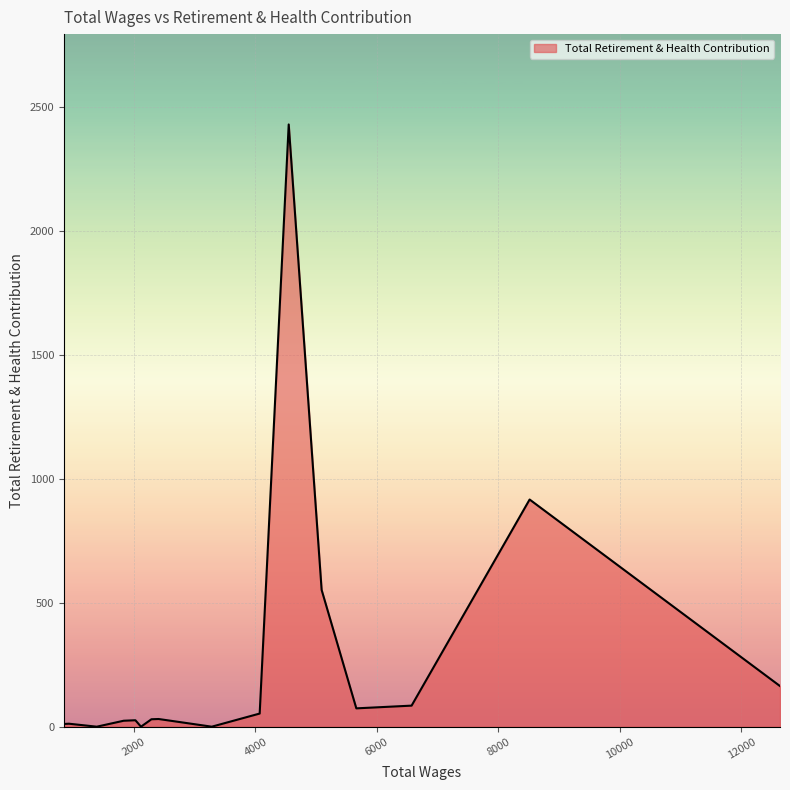

What is the difference between the maximum and minimum values?

2431